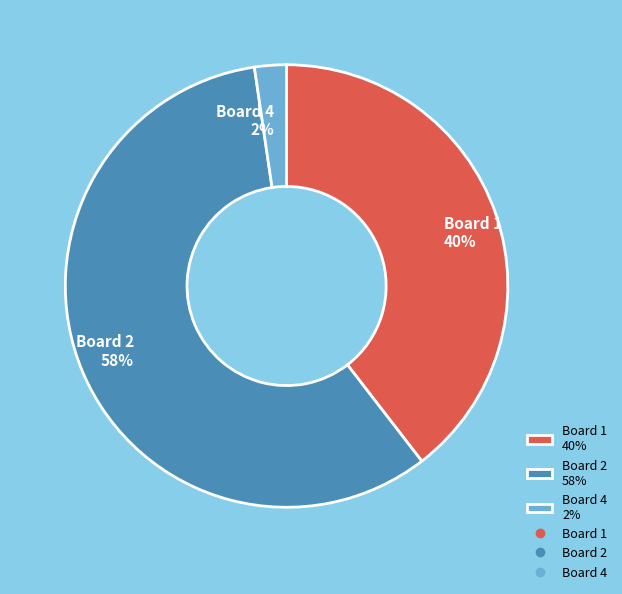

Is it true that Board 1 40% is 31% of the pie?

False